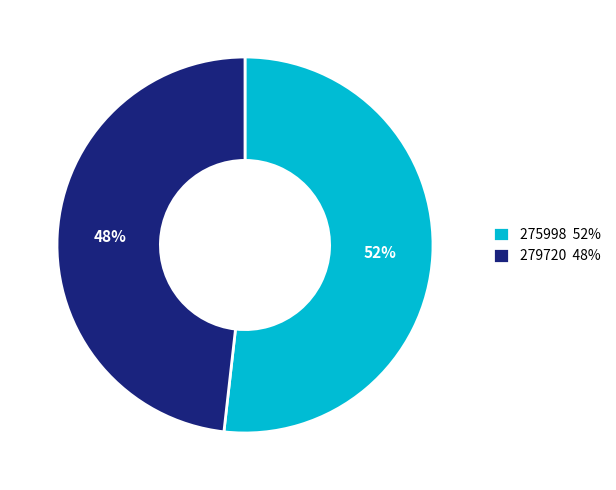

To the nearest percent, what percentage of the pie is 279720?

48%